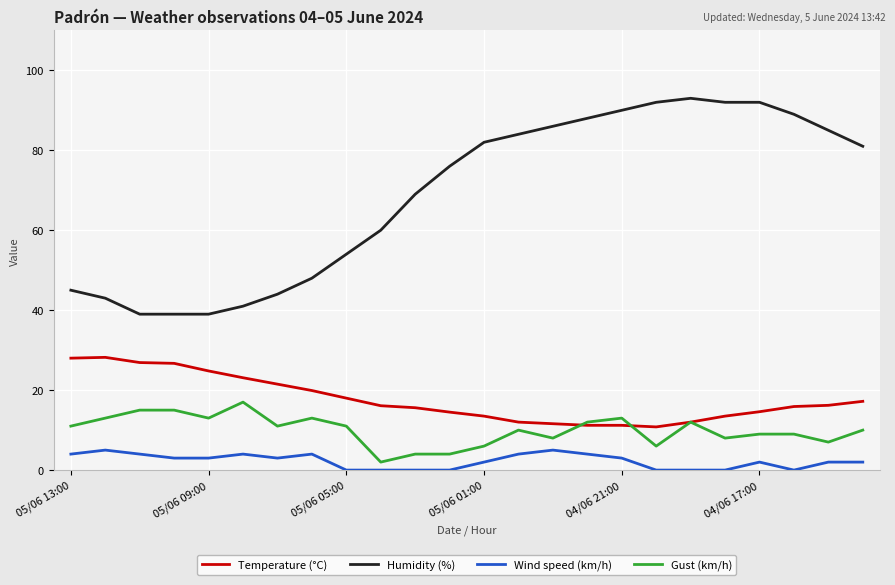

Rank the series by their maximum value, from highest to lowest.

Humidity (%), Temperature (°C), Gust (km/h), Wind speed (km/h)